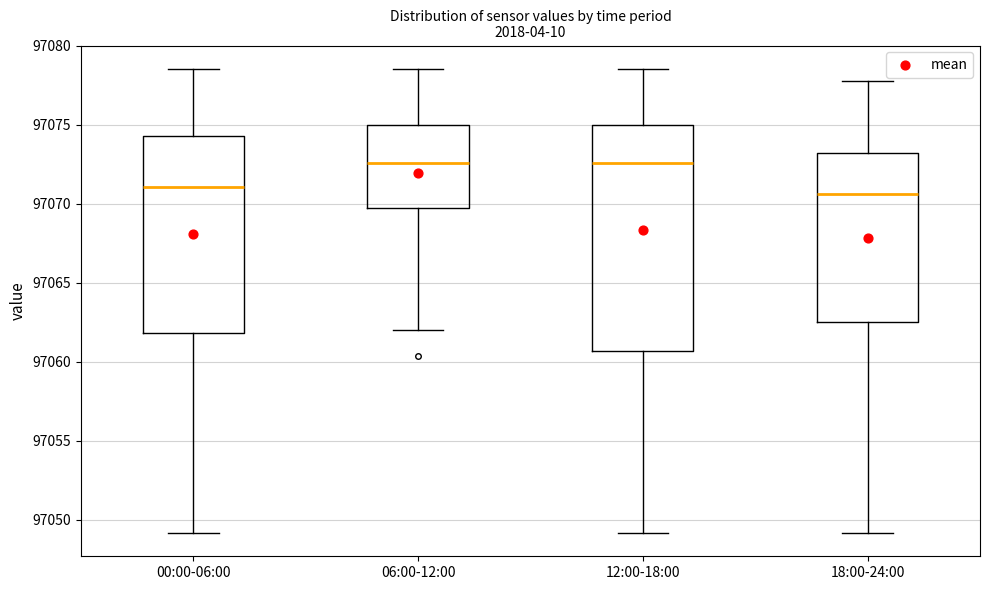

Which box is the tallest, from its lower edge to its upper edge?

12:00-18:00